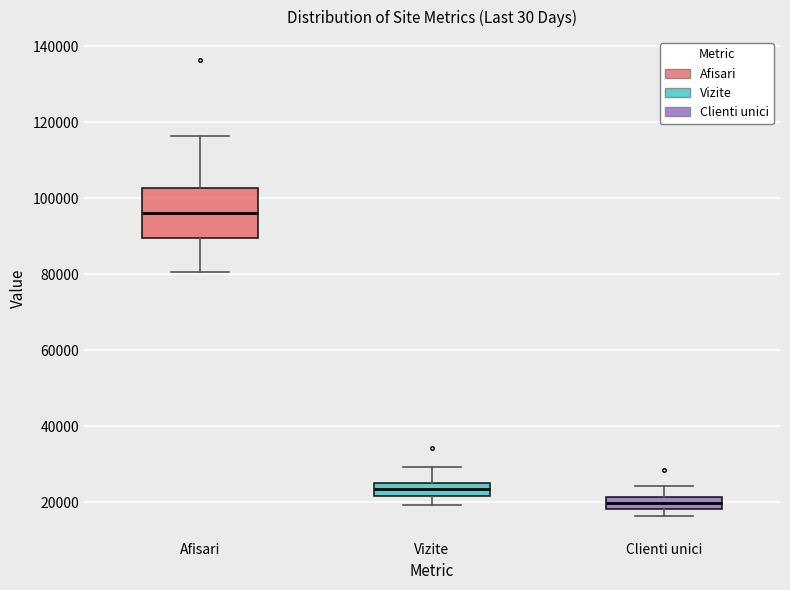

Which box is the tallest, from its lower edge to its upper edge?

Afisari